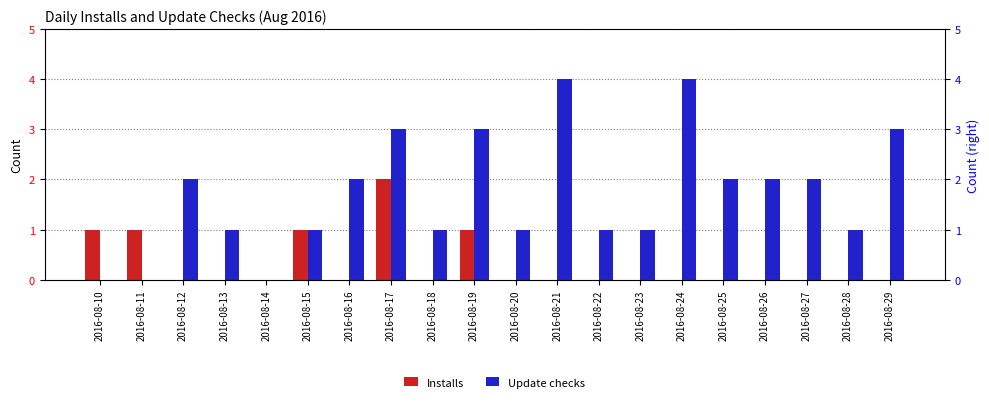

At 2016-08-16, list the series in order from smallest to largest.

Installs, Update checks